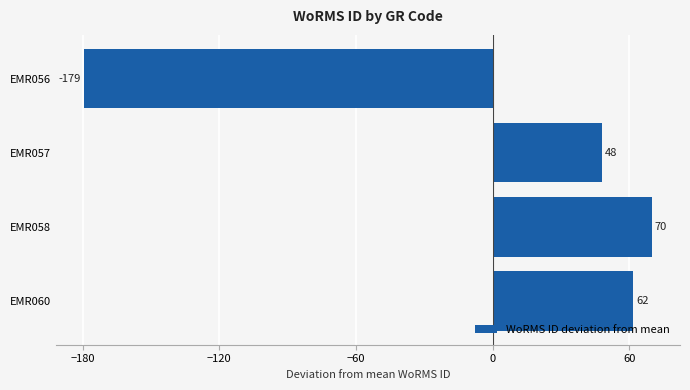

What value does the data have at EMR060?

61.8